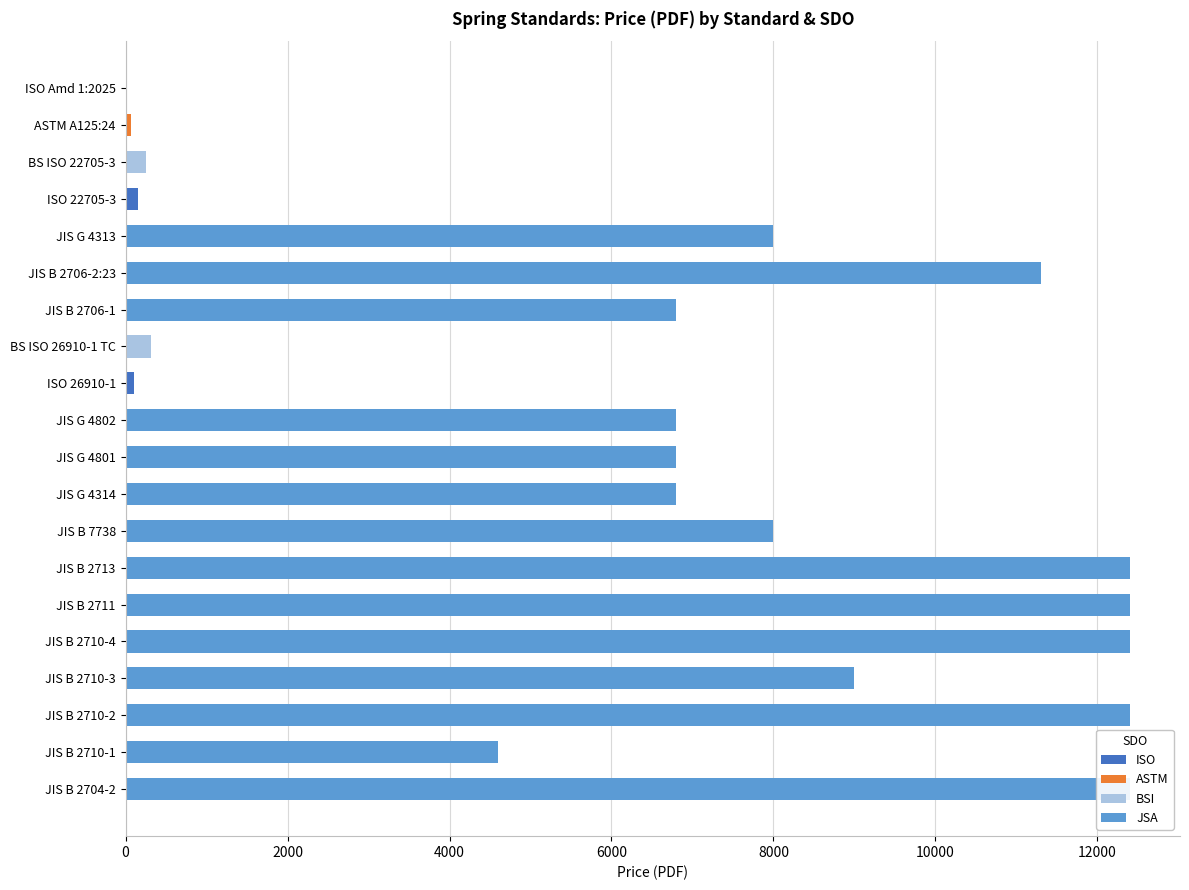

What is the maximum value shown in the chart?

12400